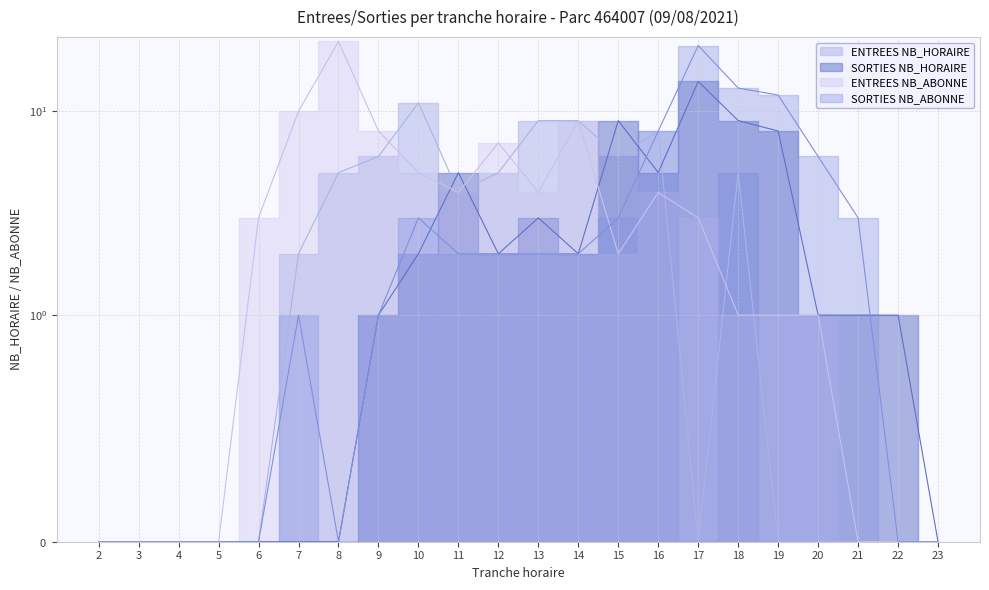

List the series in order of their overall mean, highest first.

NB_ABONNE_ENTREES, NB_ABONNE_SORTIES, ENTREES, SORTIES